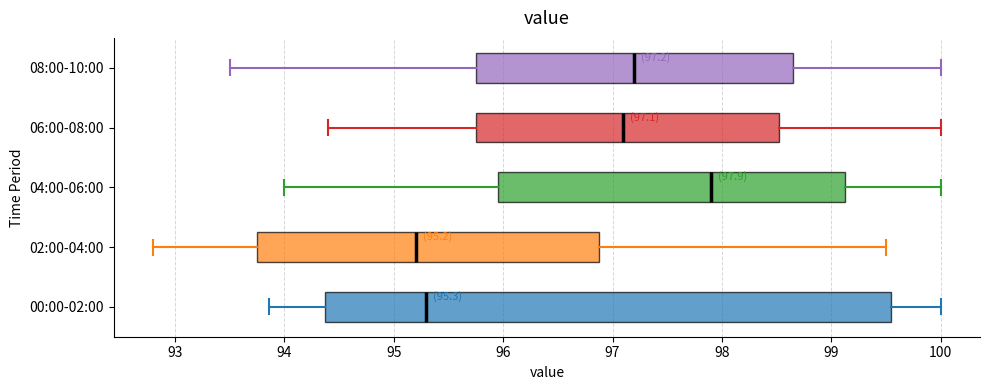

Which box has the furthest to the right median line?

04:00-06:00